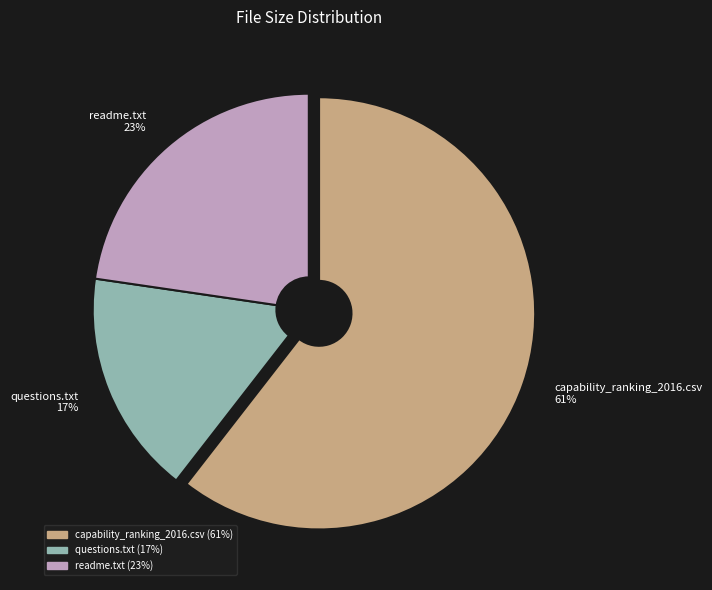

What is the smallest slice in the pie chart?

questions.txt